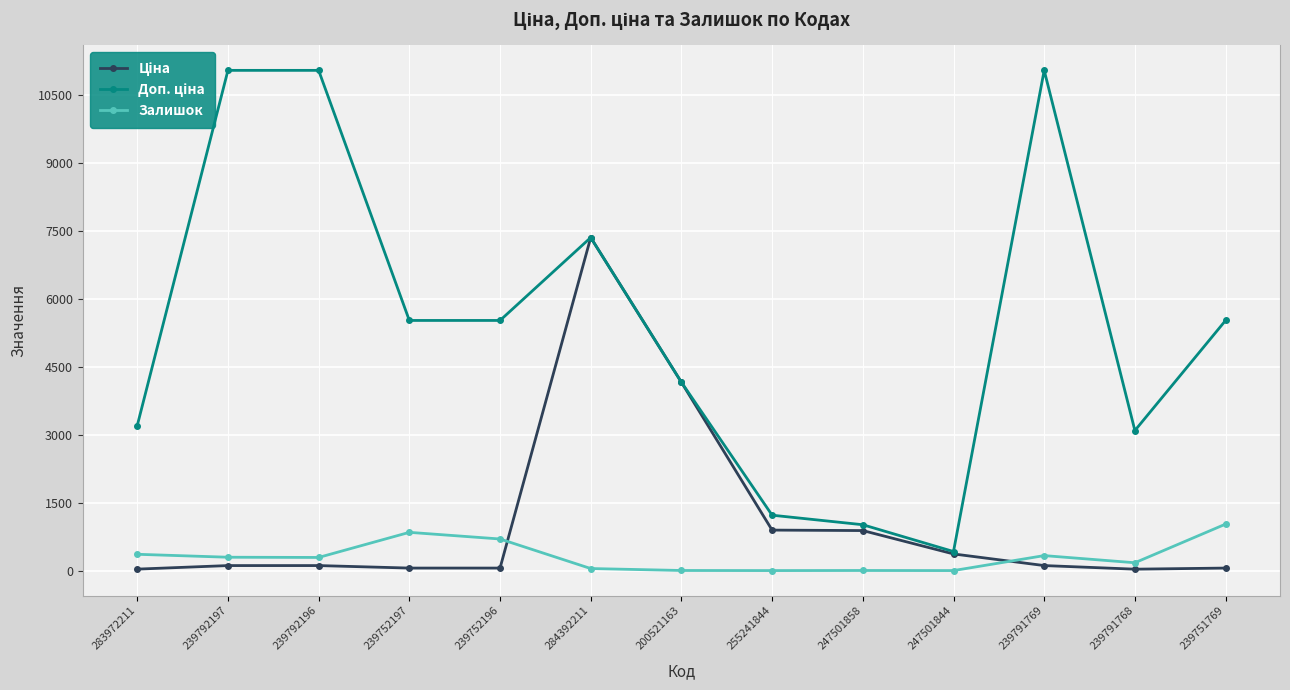

What is the difference between the maximum and minimum values in the Залишок series?

1027.0